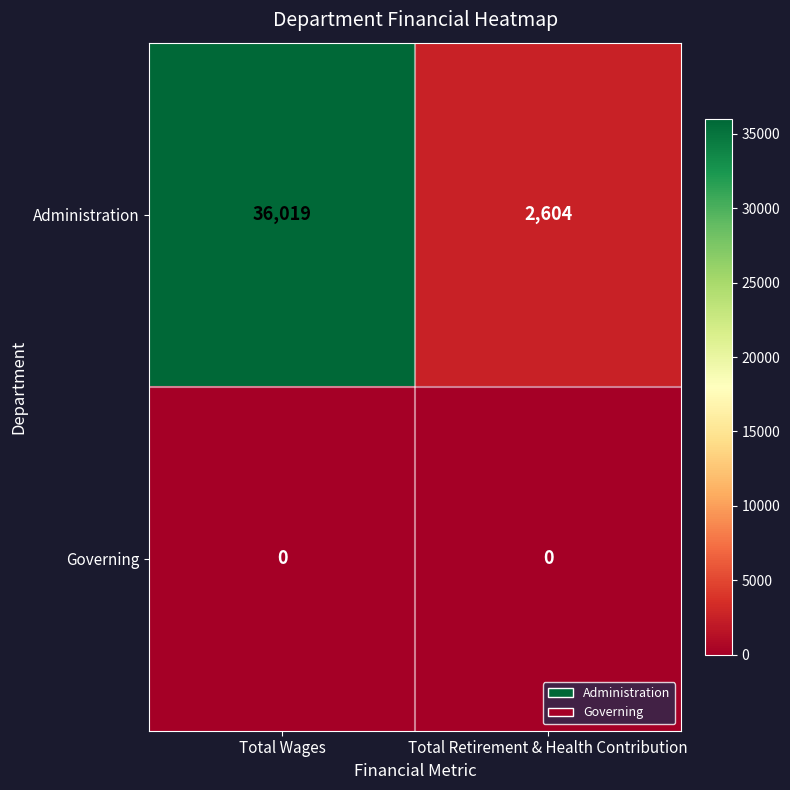

Read the Administration value at Total Wages.

36019